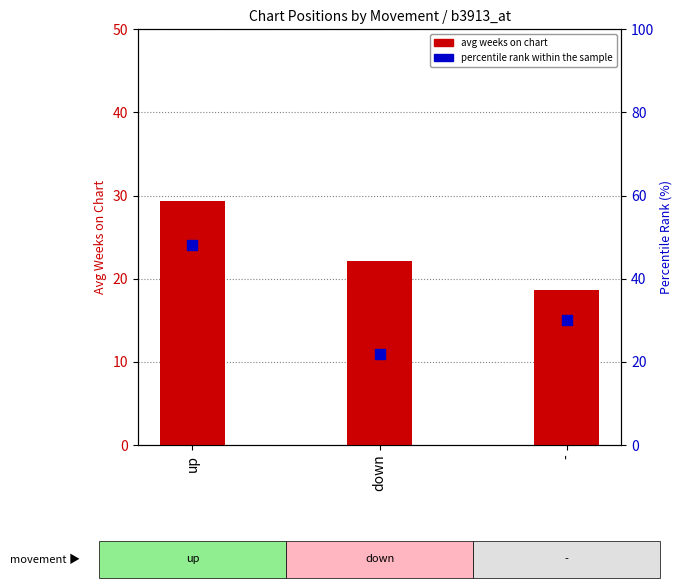

Is the value of avg weeks on chart at down greater than the value of percentile rank within the sample at up?

No